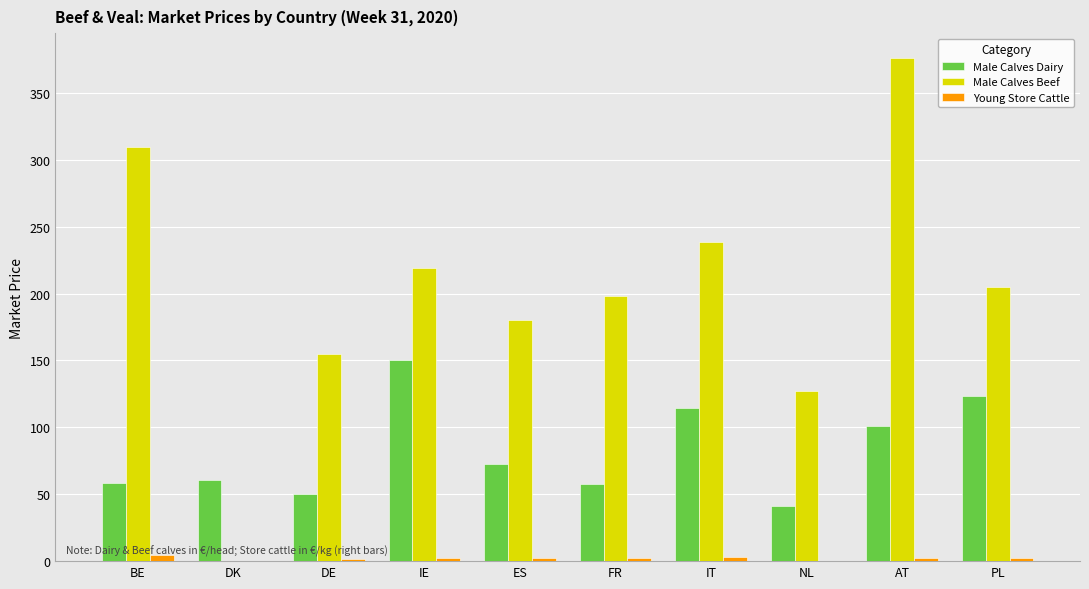

What is the sum of all Male Calves Dairy values?

829.7